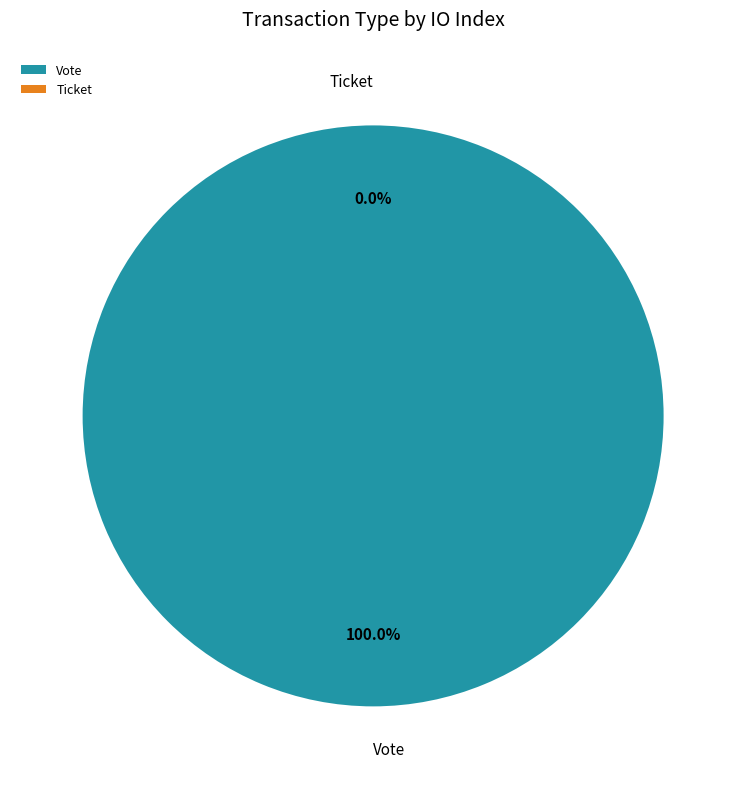

The Vote slice represents 86% of the pie. True or false?

False